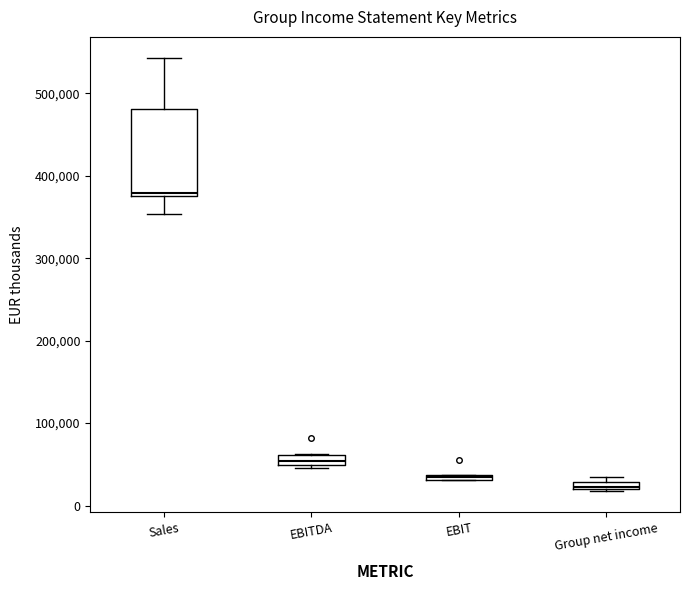

Where is the upper edge of the box for EBIT on the y-axis? The values are not printed on the chart, so give them approximately, as read against the axis.

40000